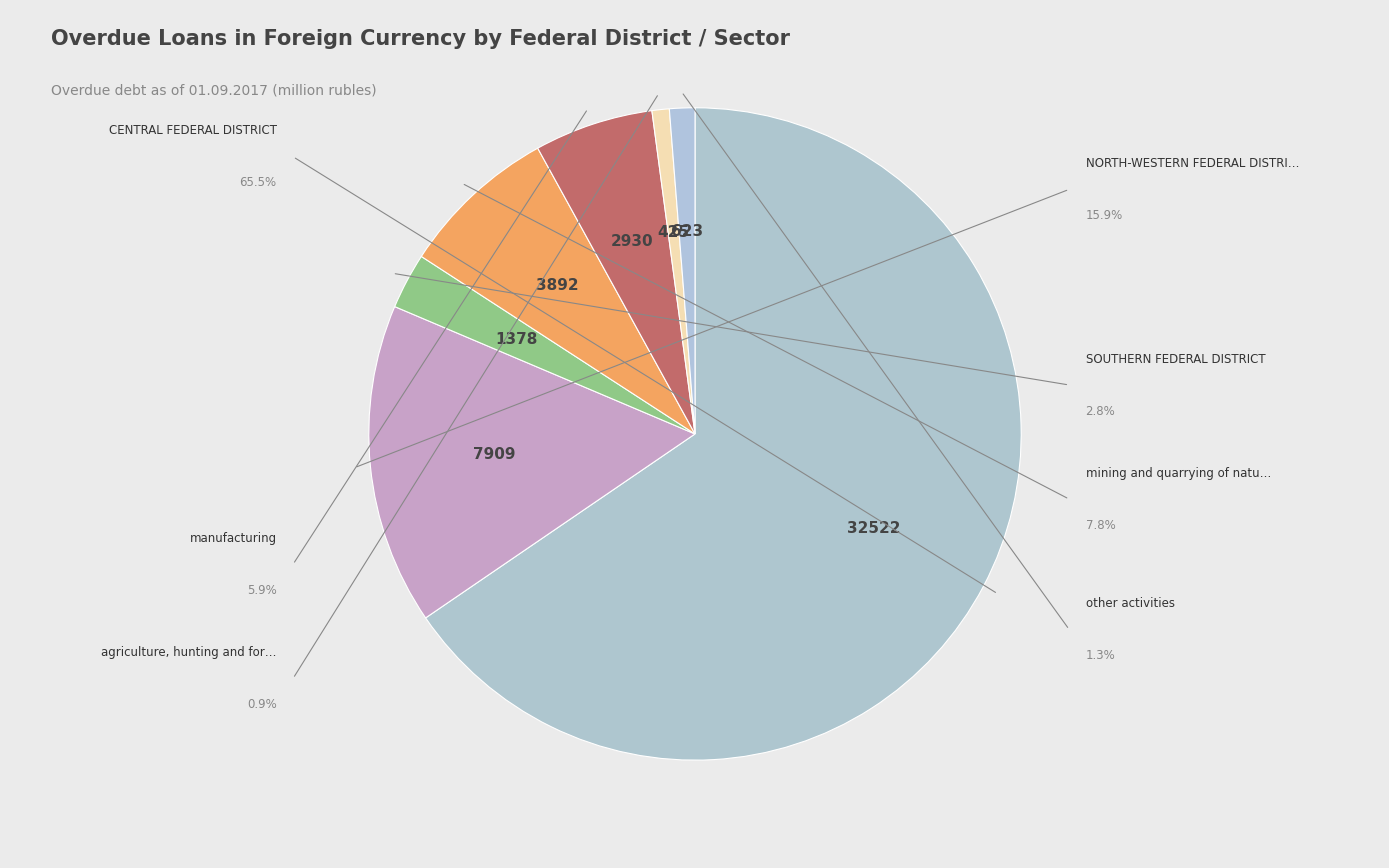

How many segments does this pie chart have?

7